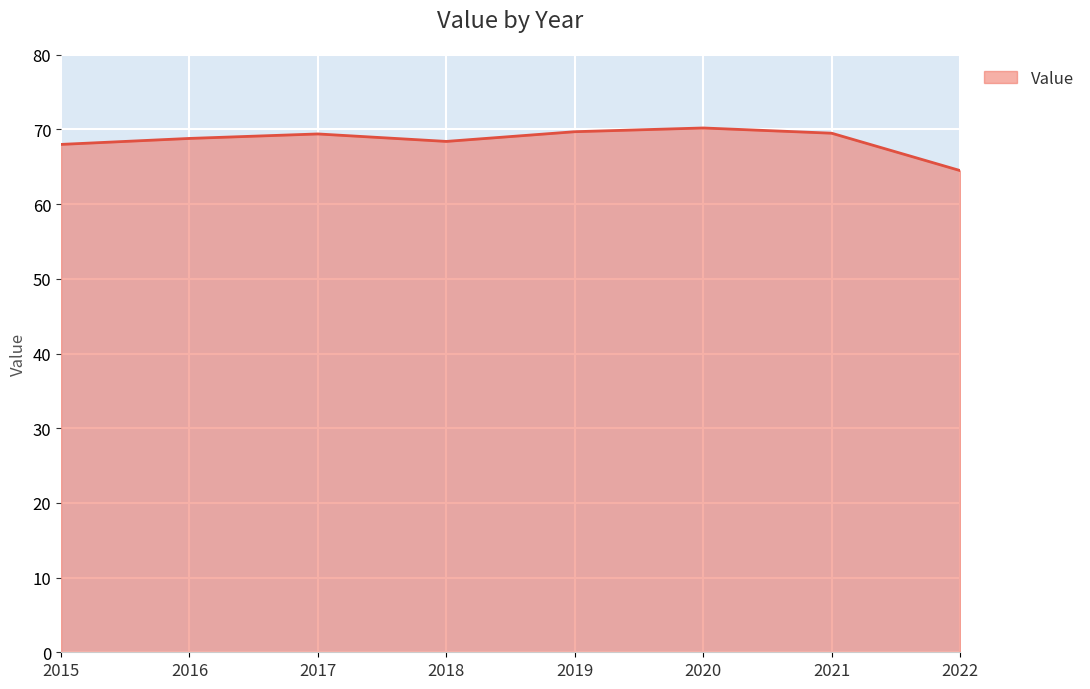

What is the sum of all values?

548.5